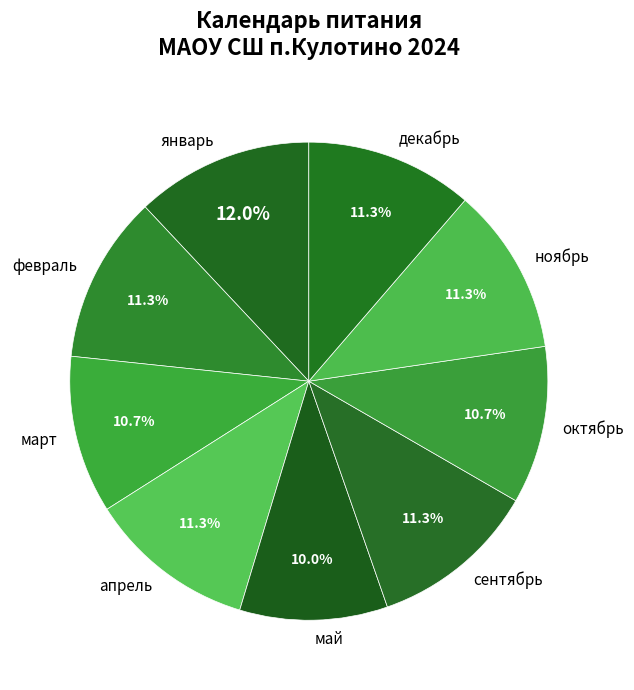

What percentage do апрель and октябрь together represent?

22.0%